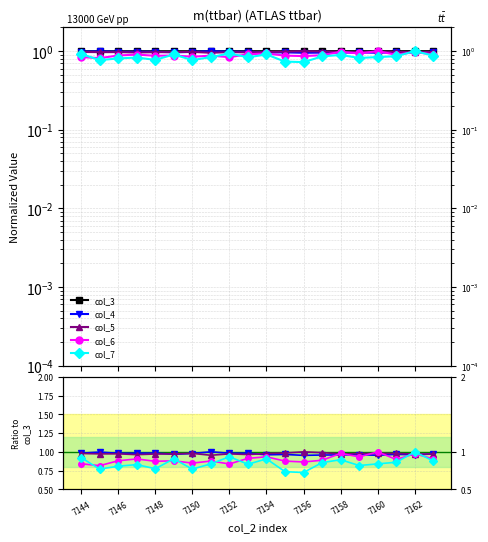

What are all the series names shown in the legend?

col_3, col_4, col_5, col_6, col_7